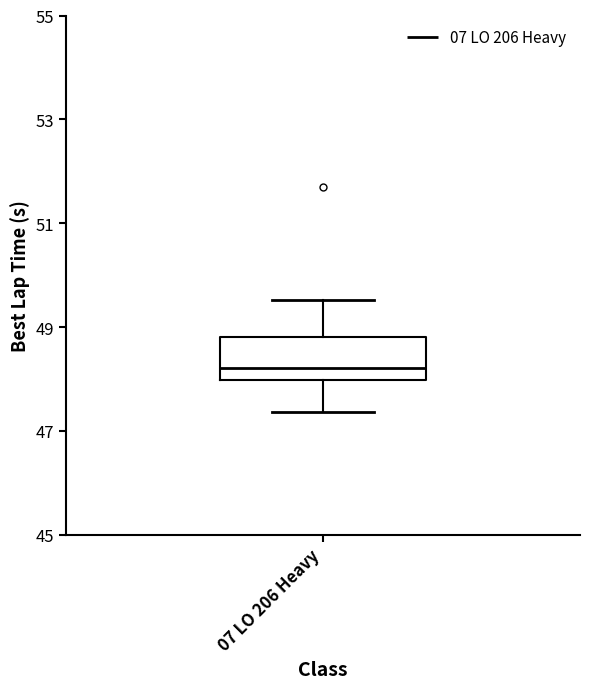

Read this box plot against the y-axis: the position of the median line, the range covered by the box, and the ends of both whiskers. The values are not printed on the chart, so give them approximately, as read against the axis.

median 48.2, box 48.0 to 48.8, whiskers 47.4 to 49.6